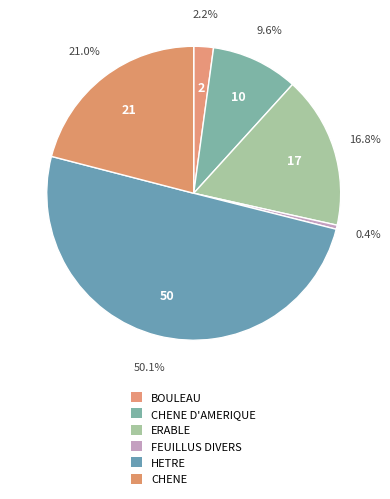

How many slices are in this pie chart?

6